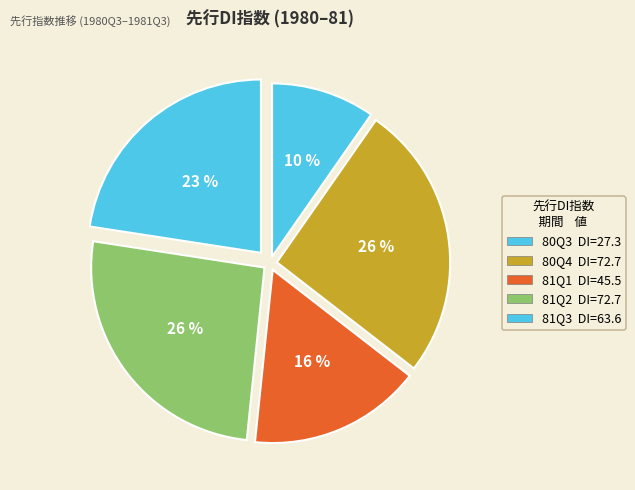

Count the number of slices in the pie.

5